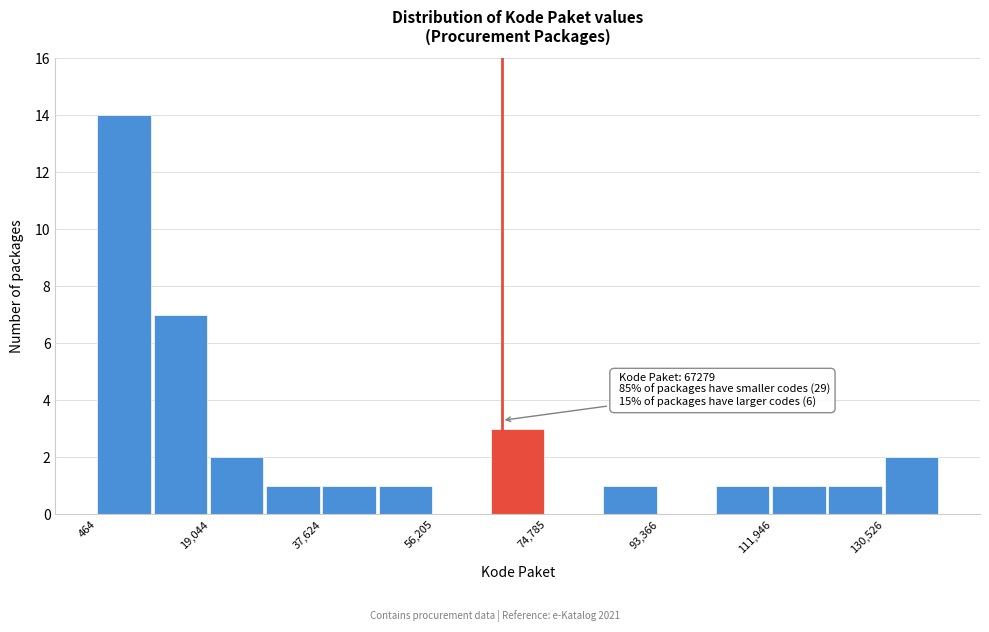

Which range on the x-axis has the tallest bar?

0 to 10000